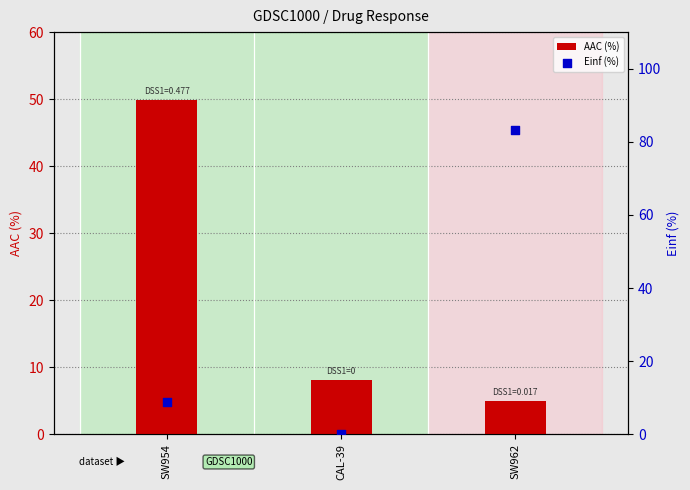

Which series reaches the maximum Y coordinate?

Einf (%)